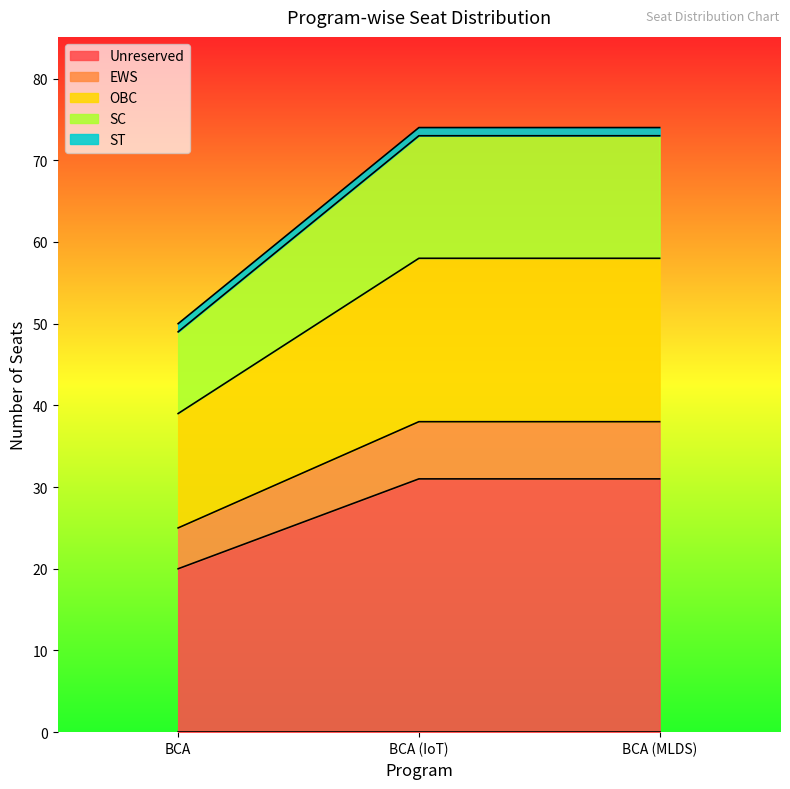

What is the highest value of the Unreserved series?

31